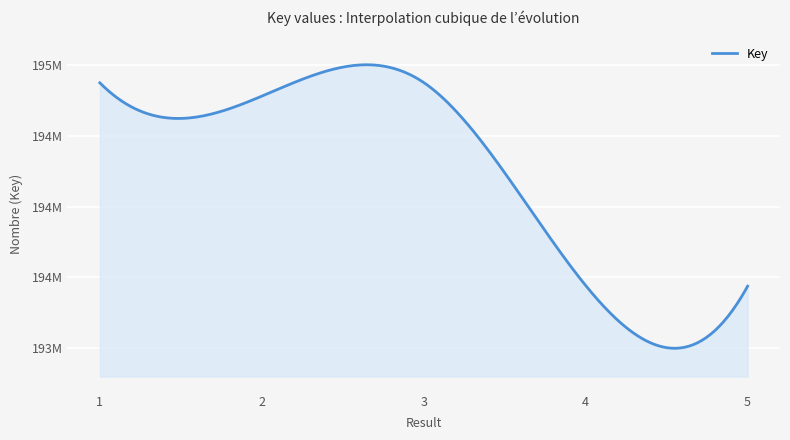

Does the chart display data point markers on the line(s)?

No